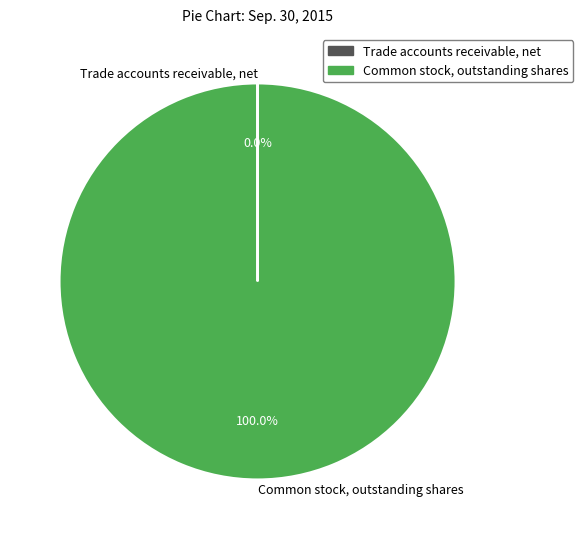

What is the majority slice?

Common stock, outstanding shares